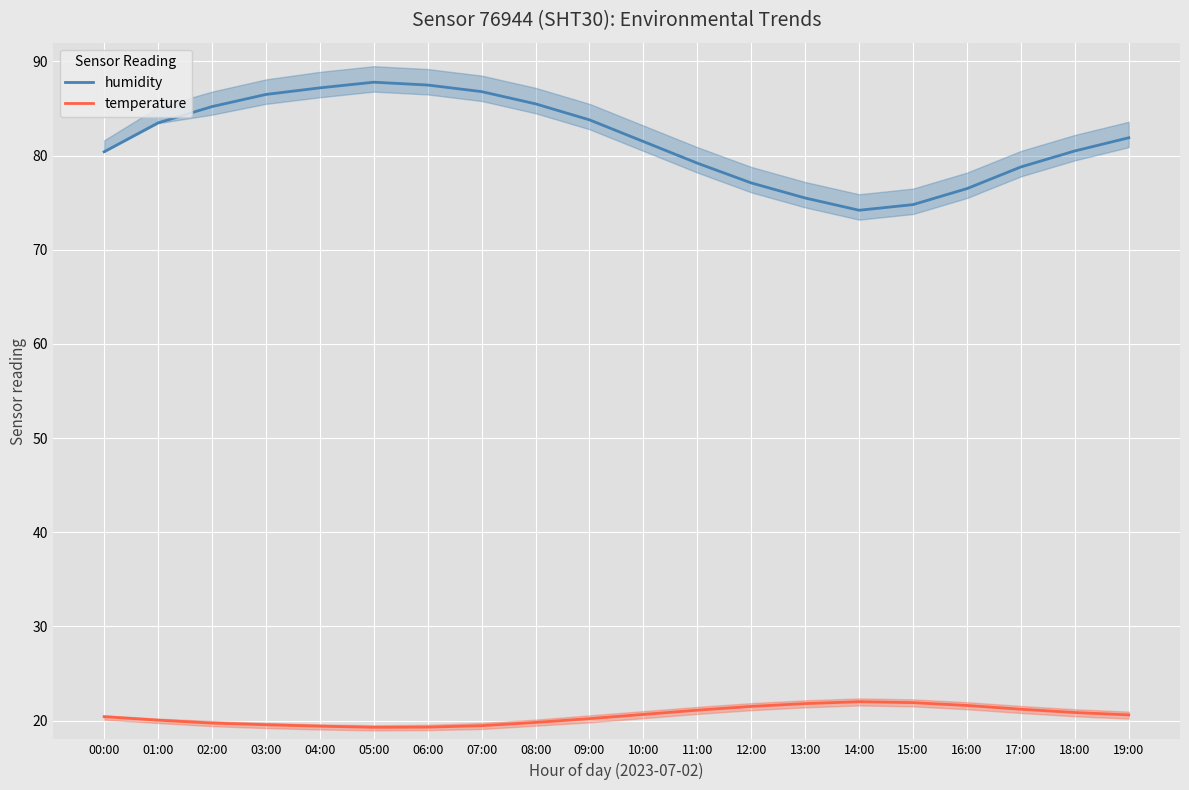

At how many categories does at least one series exceed 60?

20